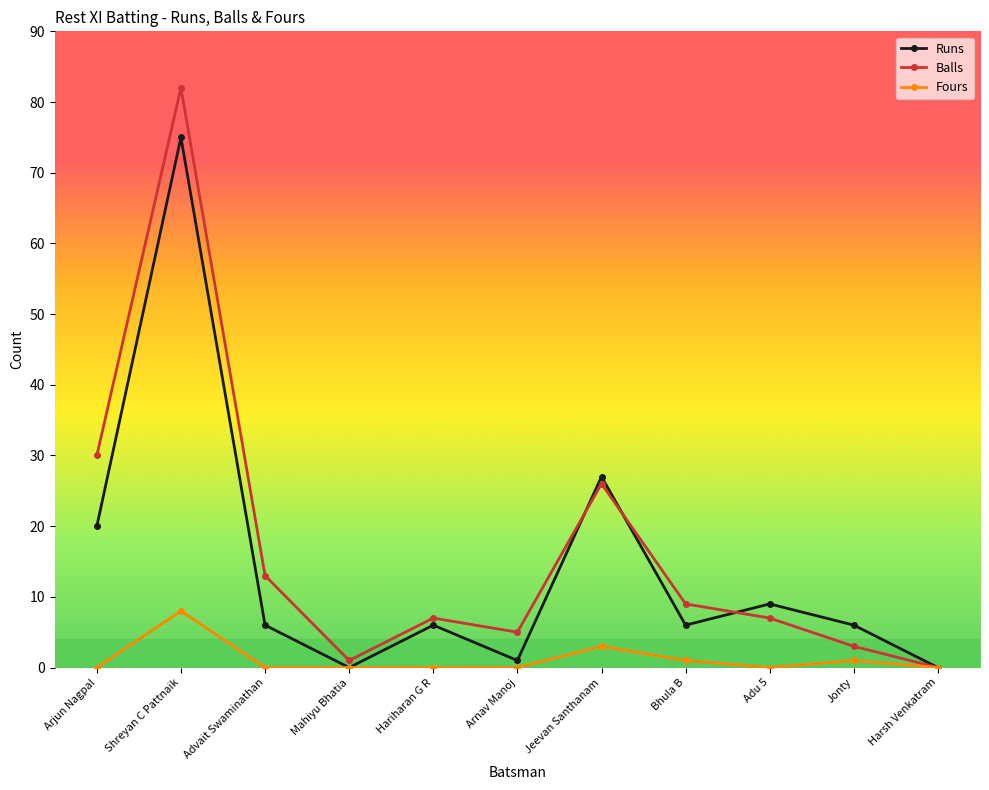

Is the value of Fours at Arjun Nagpal greater than the value of Runs at Arjun Nagpal?

No